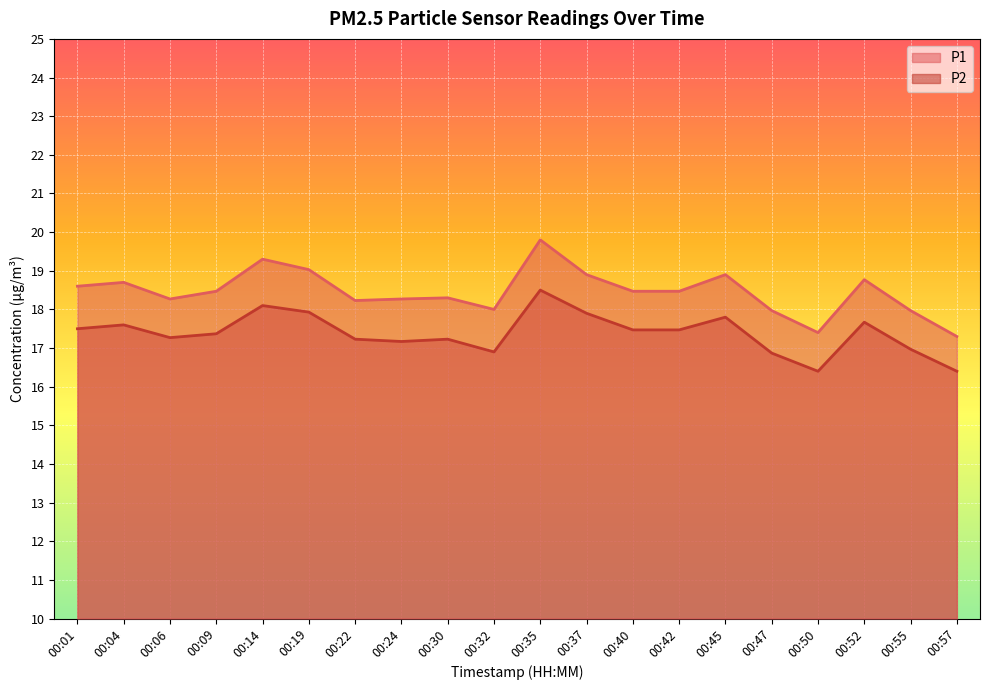

Which label corresponds to the largest value in the chart?

00:35